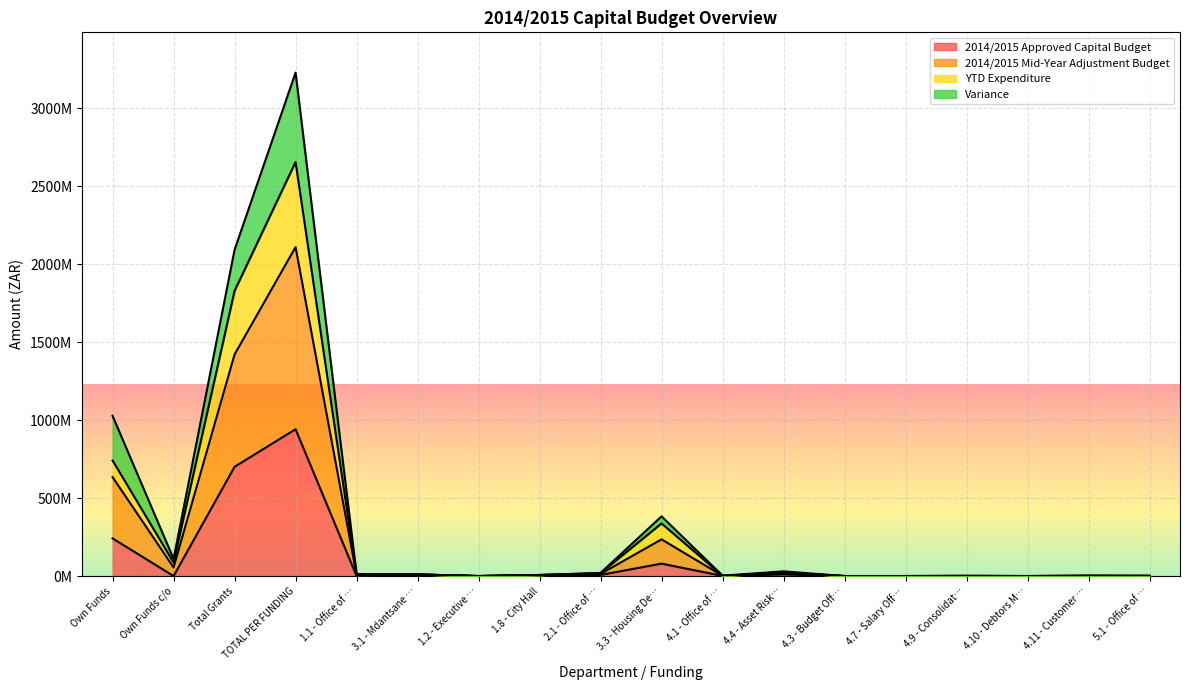

List the labels in order of 2014/2015 Mid-Year Adjustment Budget value, largest first.

TOTAL PER FUNDING, Total Grants, Own Funds, 3.3 - Housing De…, Own Funds c/o, 4.4 - Asset Risk…, 2.1 - Office of …, 1.1 - Office of …, 3.1 - Mdantsane …, 1.8 - City Hall, 4.1 - Office of …, 4.11 - Customer …, 5.1 - Office of …, 4.9 - Consolidat…, 1.2 - Executive …, 4.3 - Budget Off…, 4.7 - Salary Off…, 4.10 - Debtors M…